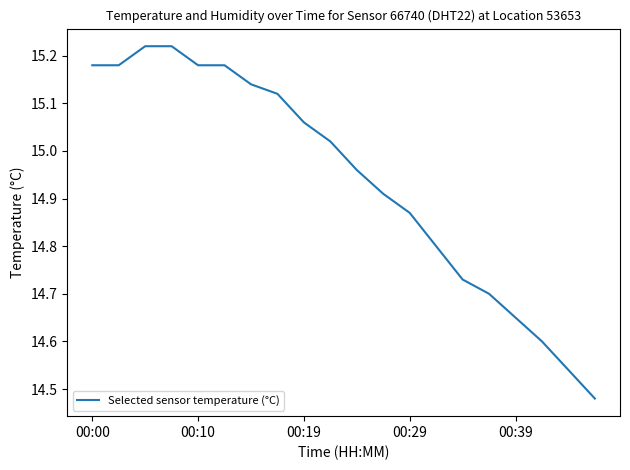

Where does the data first go above 15?

00:00